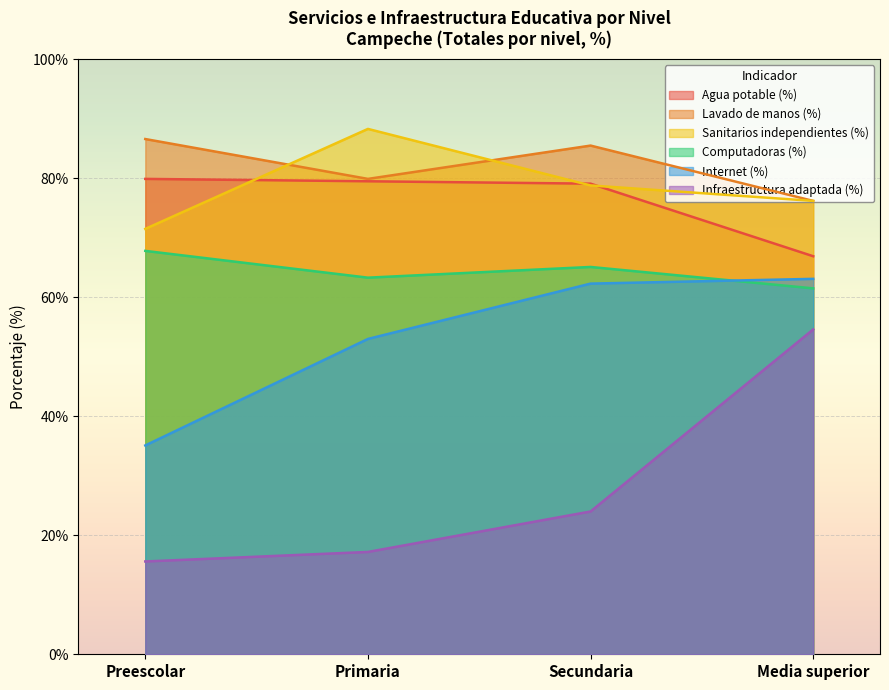

Which series has the largest total across all categories?

Lavado de manos (%)